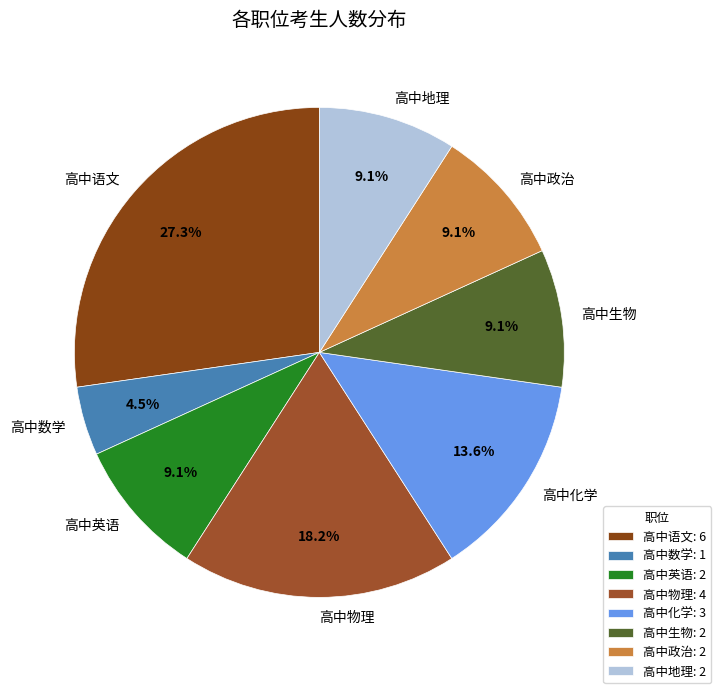

Approximately how many times larger is the value at 高中生物 compared to 高中政治?

1.0